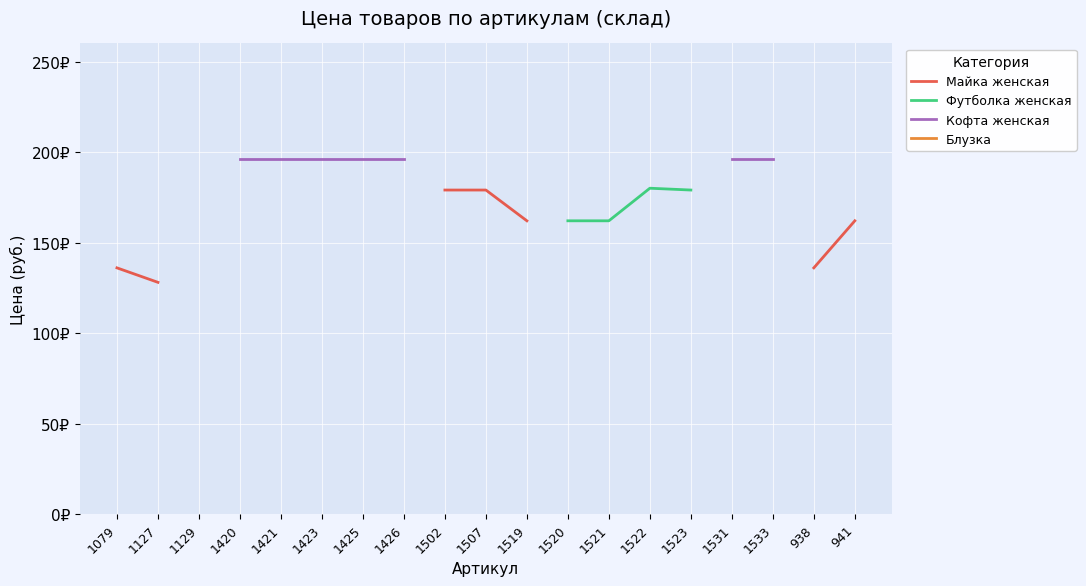

The value of Футболка женская at 1521 is 213.5. True or false?

False